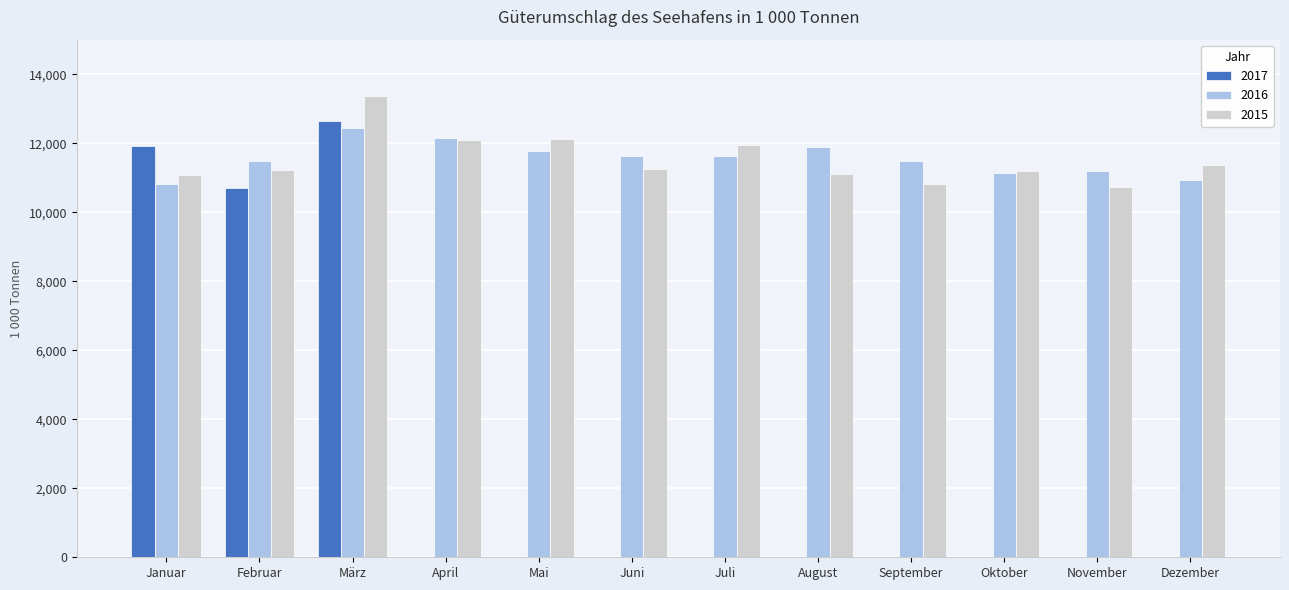

What is the sum of all 2017 values?

35275.7